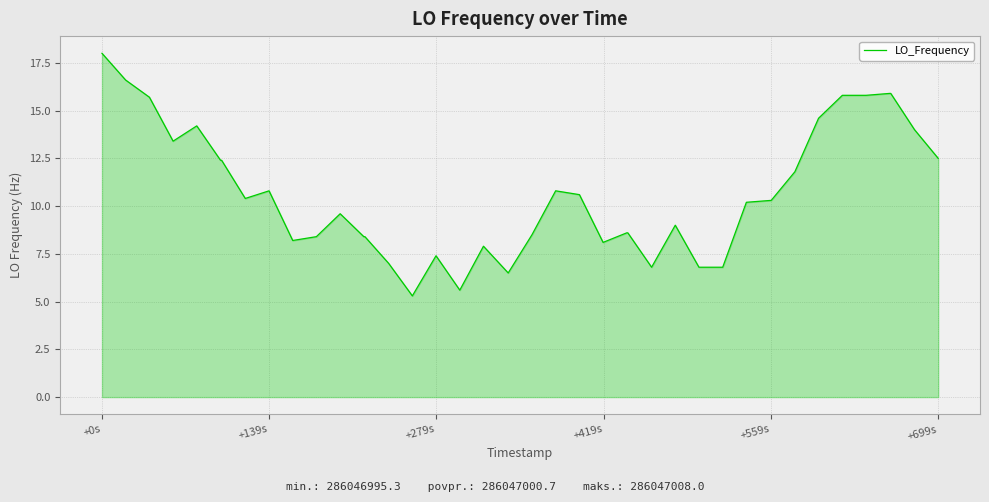

What is the greatest value displayed?

18.0